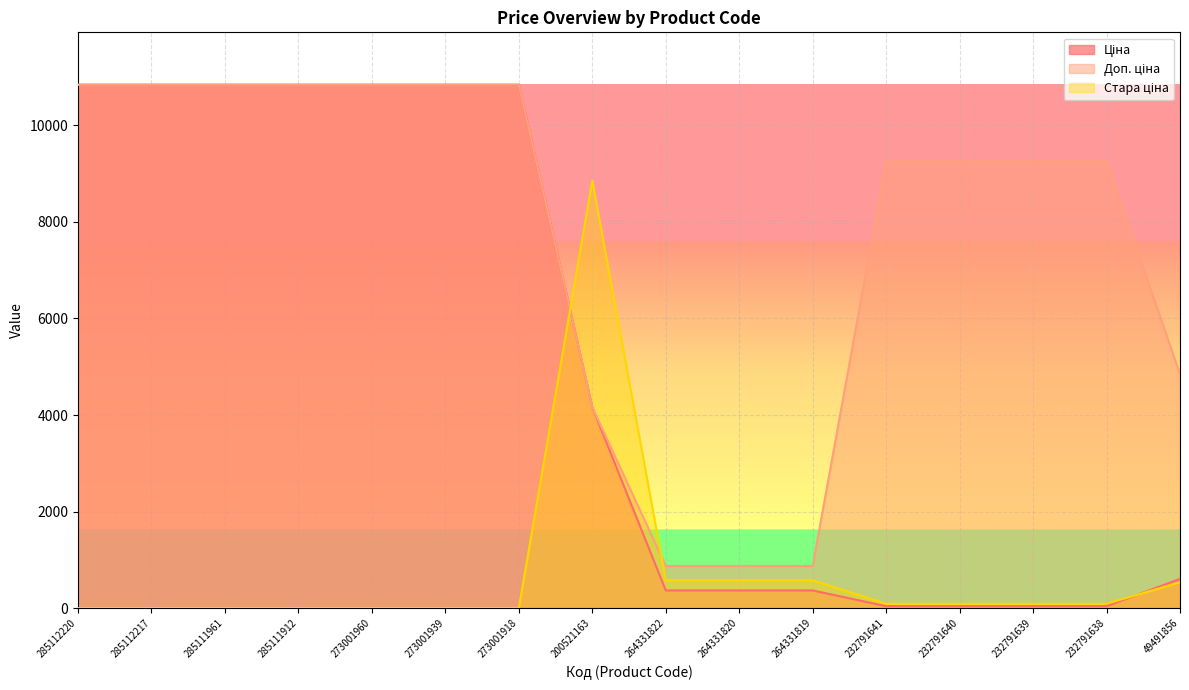

Rank the categories by Доп. ціна value from lowest to highest.

264331822, 264331820, 264331819, 200521163, 49491856, 232791641, 232791640, 232791639, 232791638, 285112220, 285112217, 285111961, 285111912, 273001960, 273001939, 273001918